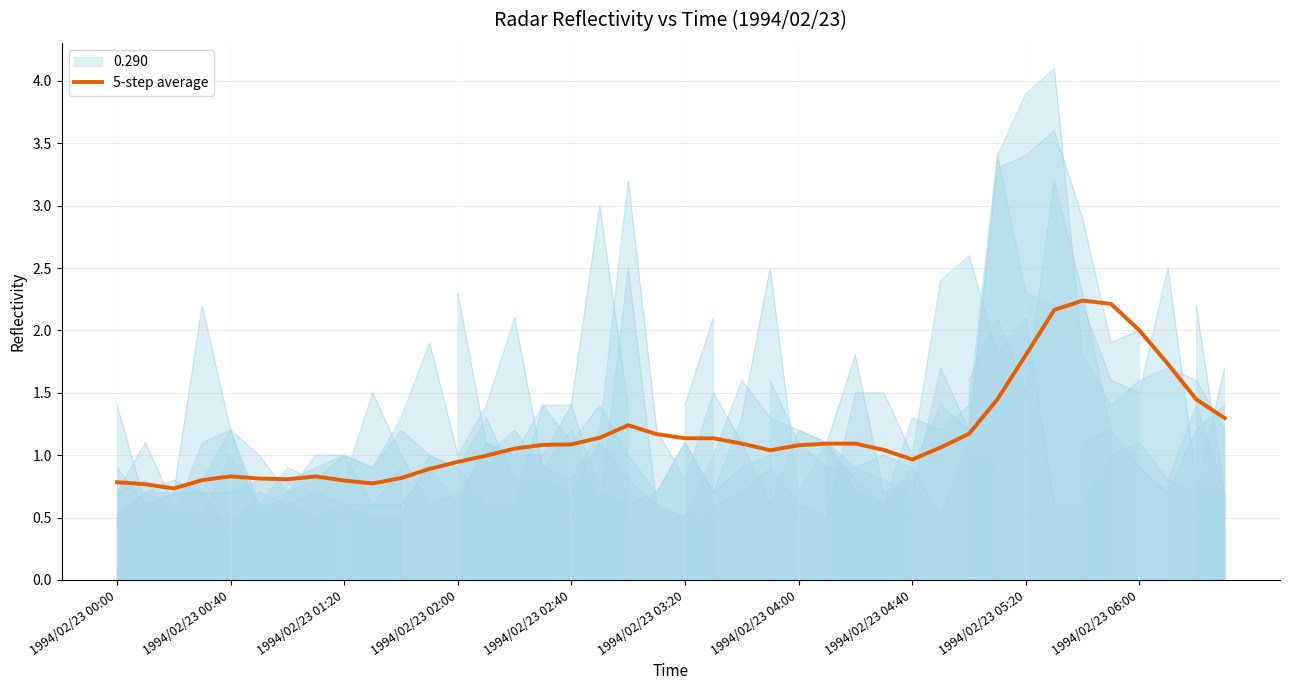

Reading left to right, list all the values displayed in this chart.

0.8	0.8	0.7	0.8	0.8	0.8	0.8	0.8	0.8	0.8	0.8	0.9	0.9	1.0	1.1	1.1	1.1	1.1	1.2	1.2	1.1	1.1	1.1	1.0	1.1	1.1	1.1	1.0	1.0	1.1	1.2	1.4	1.8	2.2	2.2	2.2	2.0	1.7	1.4	1.3